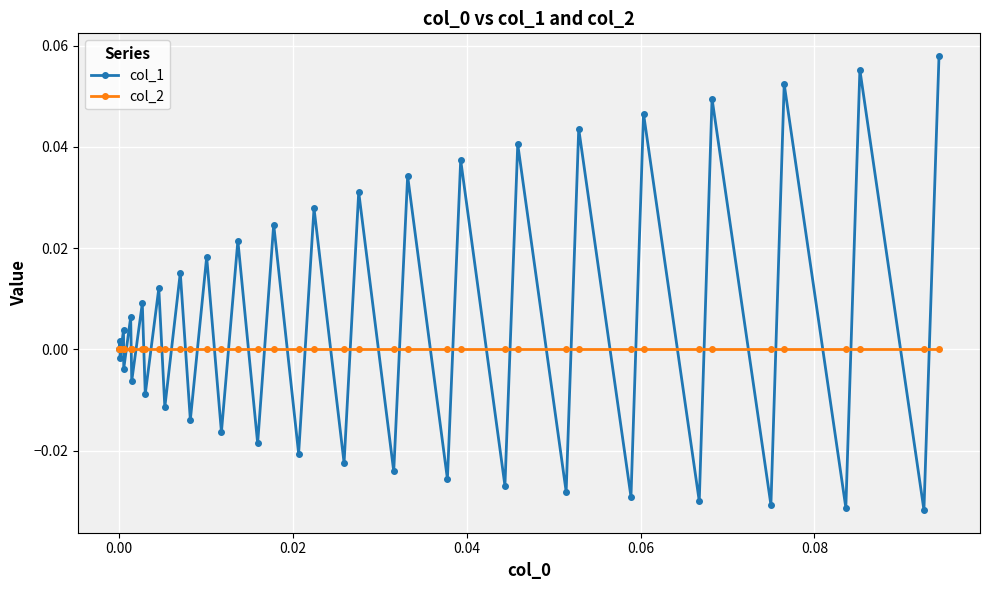

After their last crossing, which series has the higher values: col_2 or col_1?

col_1